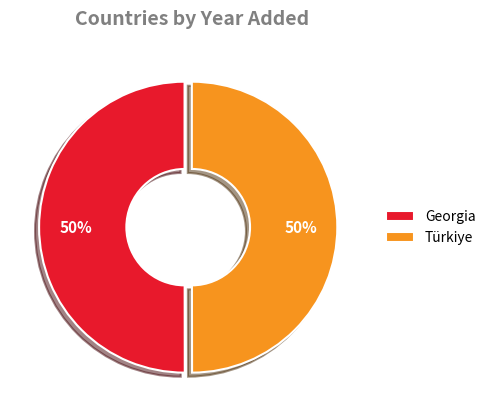

To the nearest percent, what portion does Türkiye represent?

50%